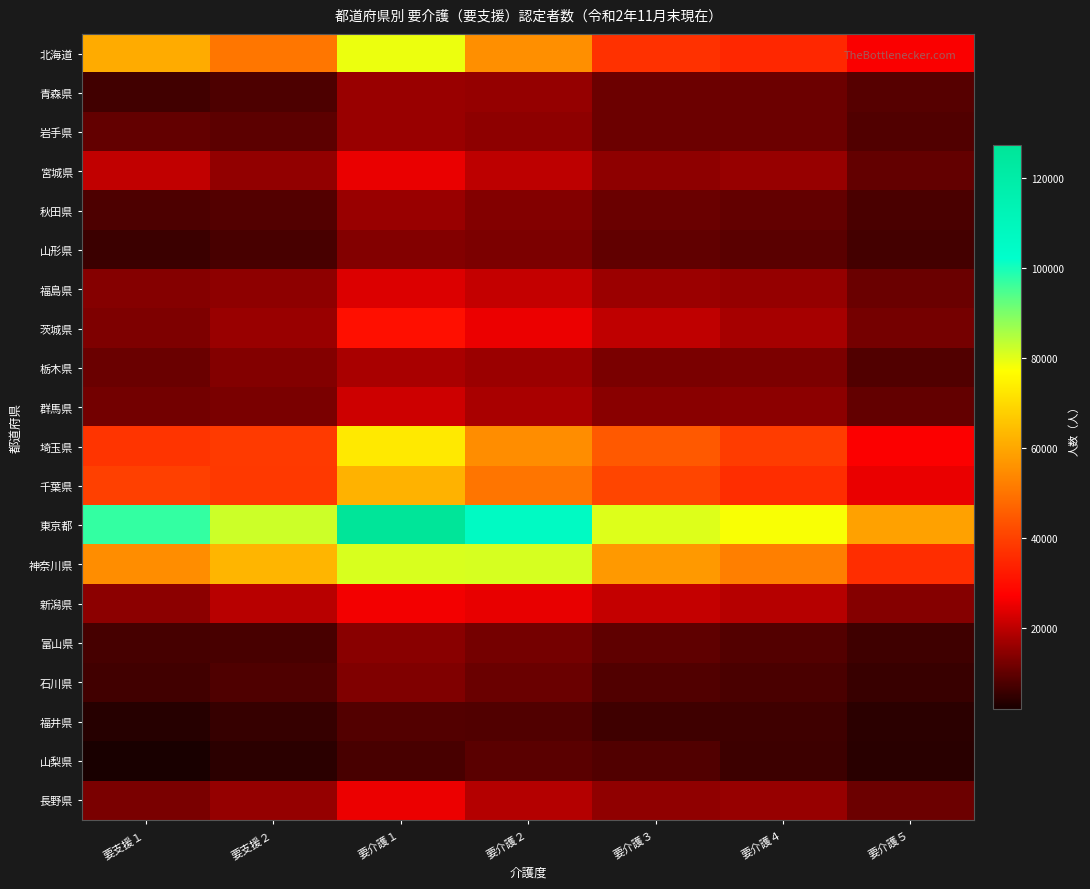

Which category has the highest value across all series?

要介護１